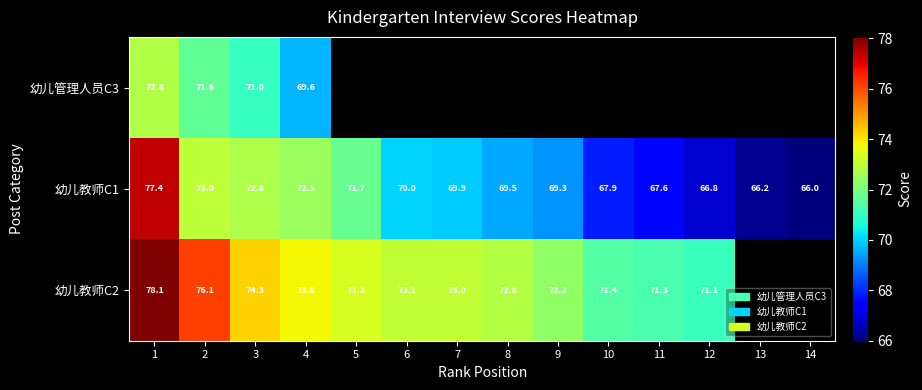

What is the smallest value displayed?

66.0